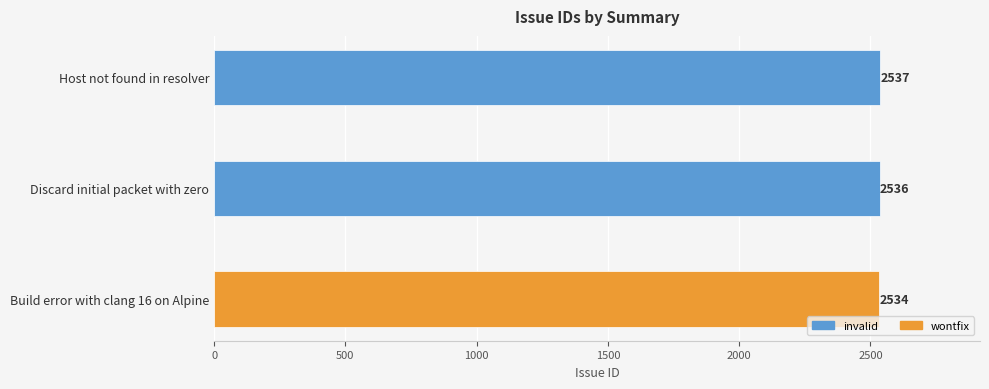

What is the value of the 2nd bar from the left?

2536